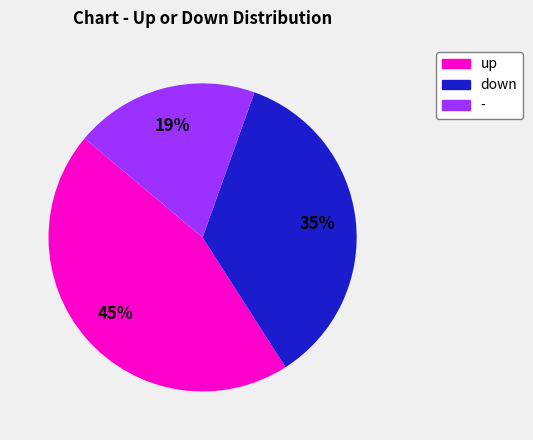

Approximately how many times larger is the value at down compared to up?

0.8